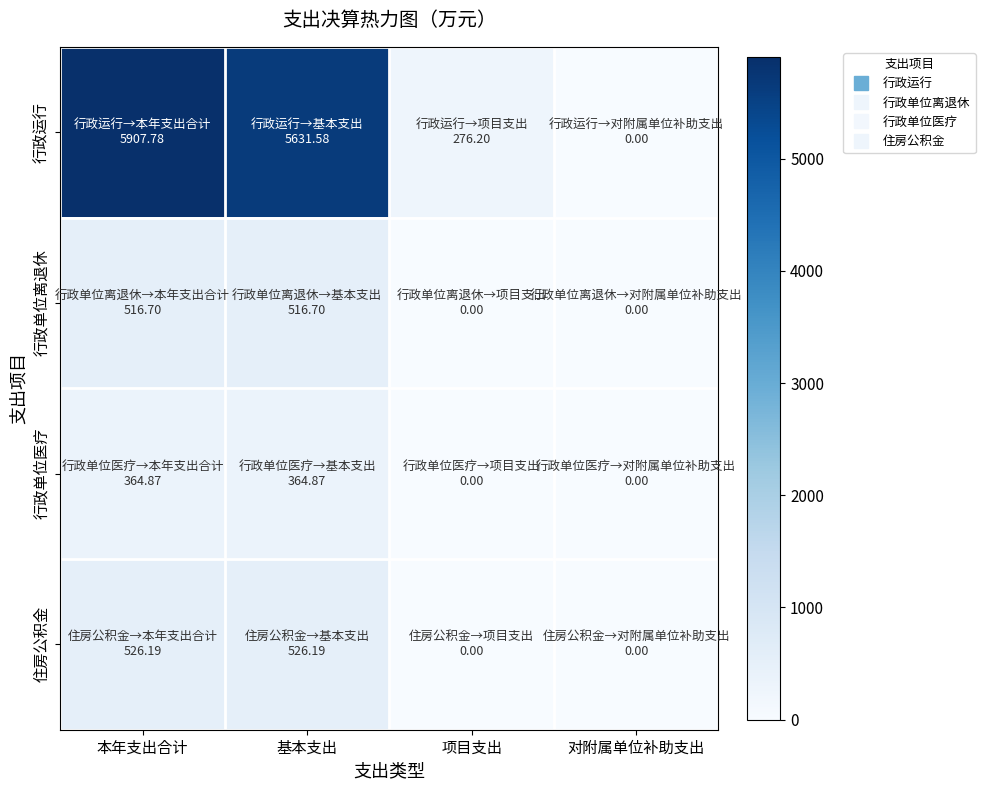

How many series are shown in this chart?

4